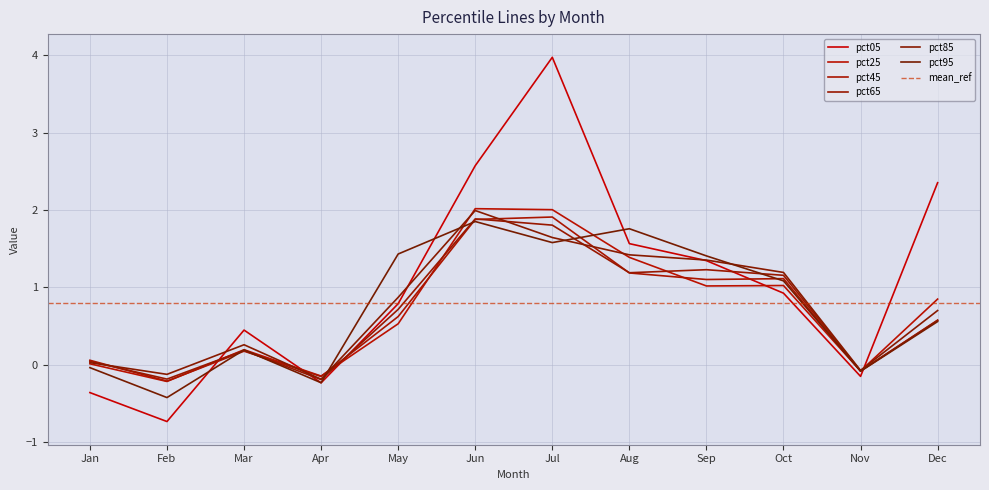

What is the difference between the pct85 values at Jun and May?

1.1